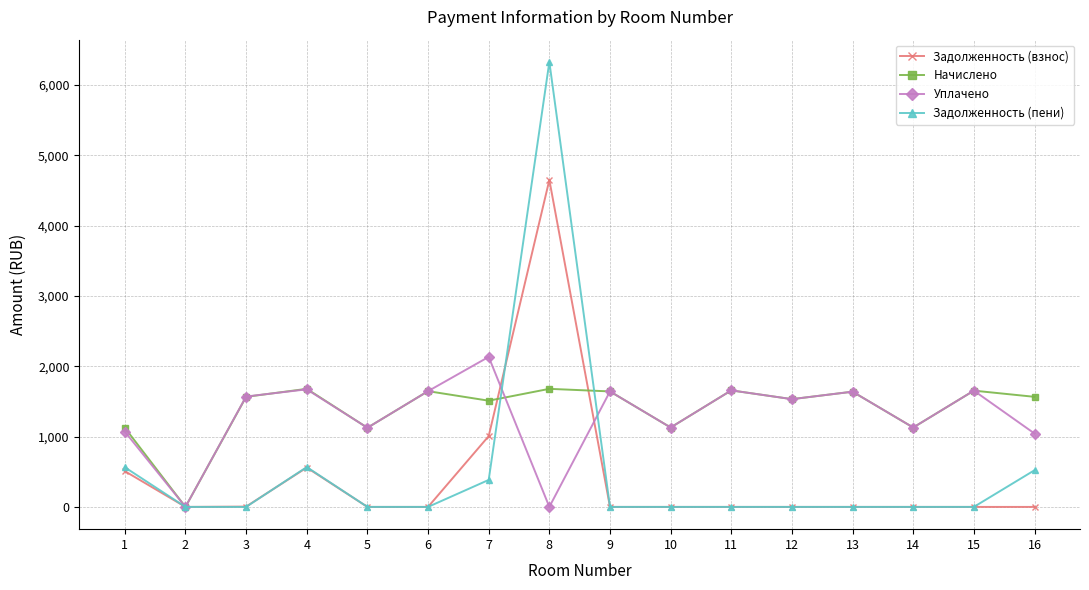

What is the value of the Уплачено point at the 11th from the left?

1657.0